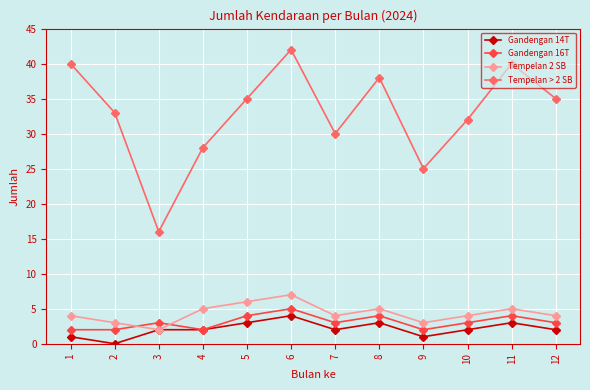

Rank the series by their maximum value, from lowest to highest.

Gandengan 14T, Gandengan 16T, Tempelan 2 SB, Tempelan > 2 SB